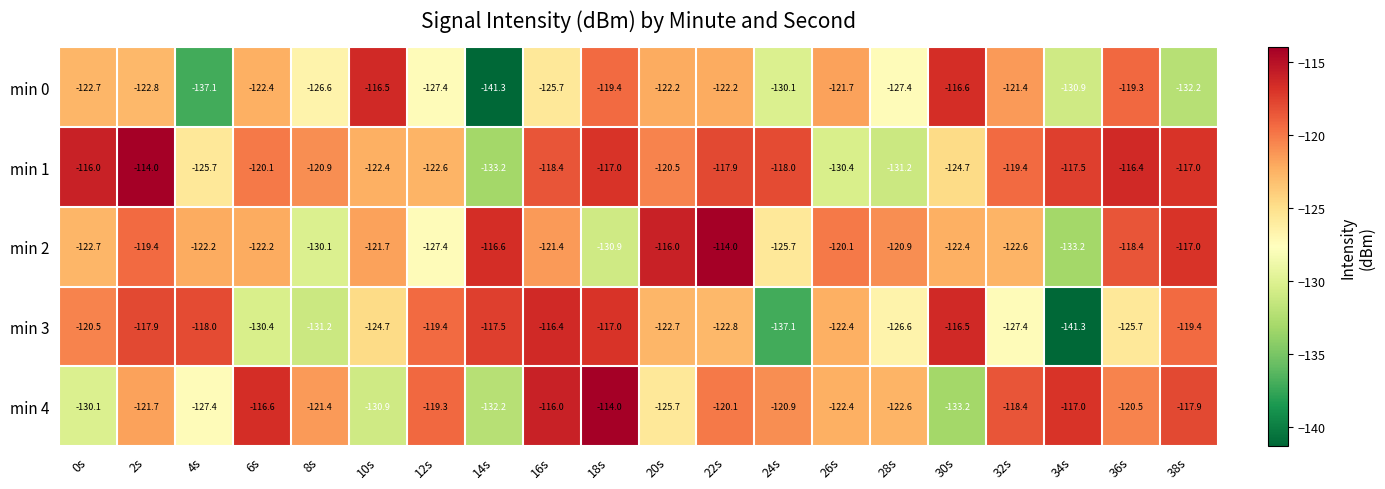

What is the average value of the min 1 series?

-121.2